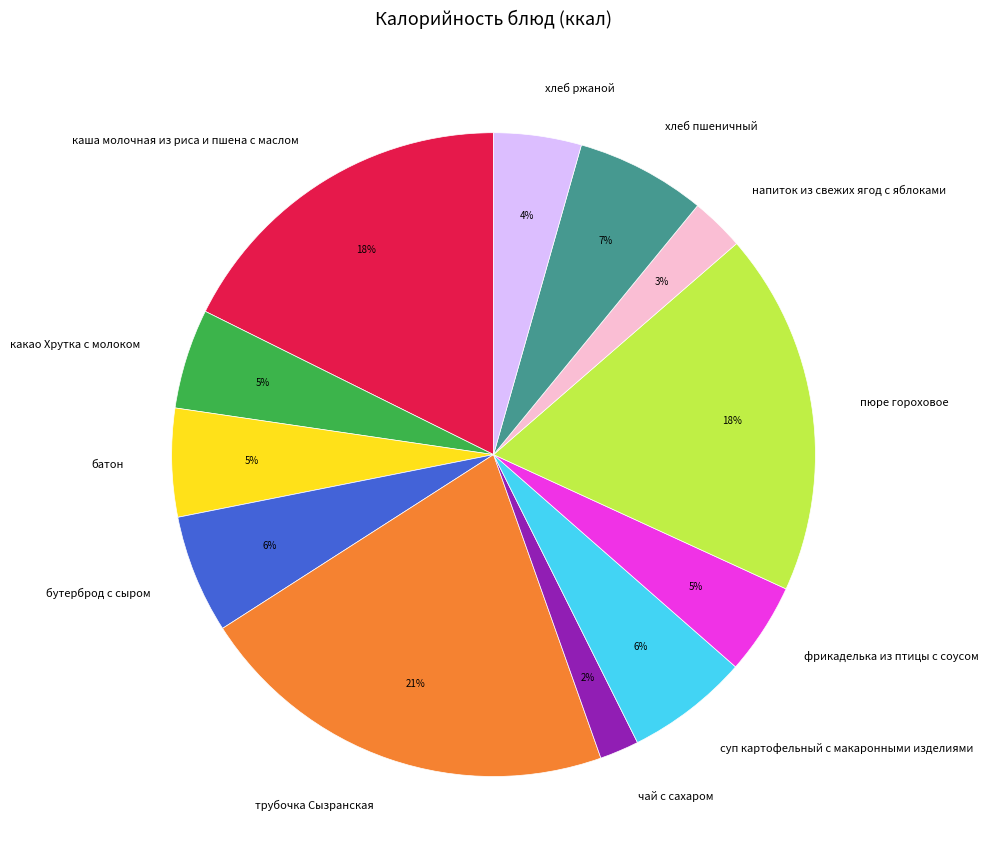

Combined, do пюре гороховое and напиток из свежих ягод с яблоками account for over 50%?

No